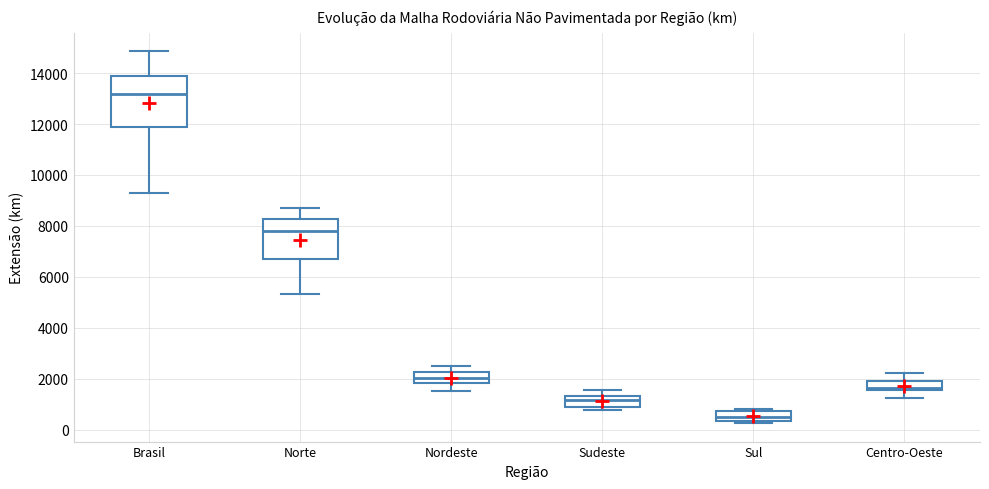

Reading left to right, transcribe this box plot: for each box, give where its median line is, the range the box spans, and where its two whiskers end, as read against the y-axis. The values are not printed on the chart, so give them approximately, as read against the axis.

Brasil: median 13200, box 11800 to 13800, whiskers 9400 to 14800
Norte: median 7800, box 6600 to 8200, whiskers 5400 to 8600
Nordeste: median 2000, box 1800 to 2200, whiskers 1400 to 2600
Sudeste: median 1200, box 1000 to 1400, whiskers 800 to 1600
Sul: median 600, box 400 to 800, whiskers 200 to 800 (just above the box's upper edge)
Centro-Oeste: median 1600 (just above the box's lower edge), box 1600 to 2000, whiskers 1200 to 2200